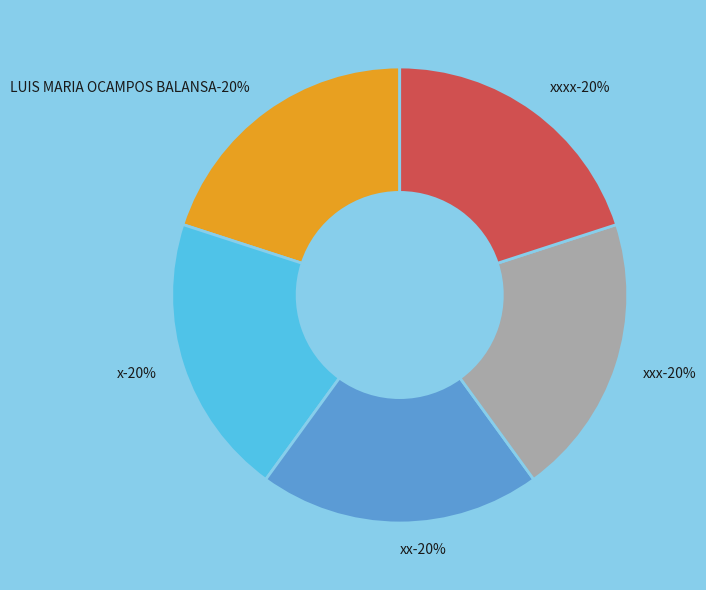

To the nearest percent, what percentage of the pie is xx?

20%